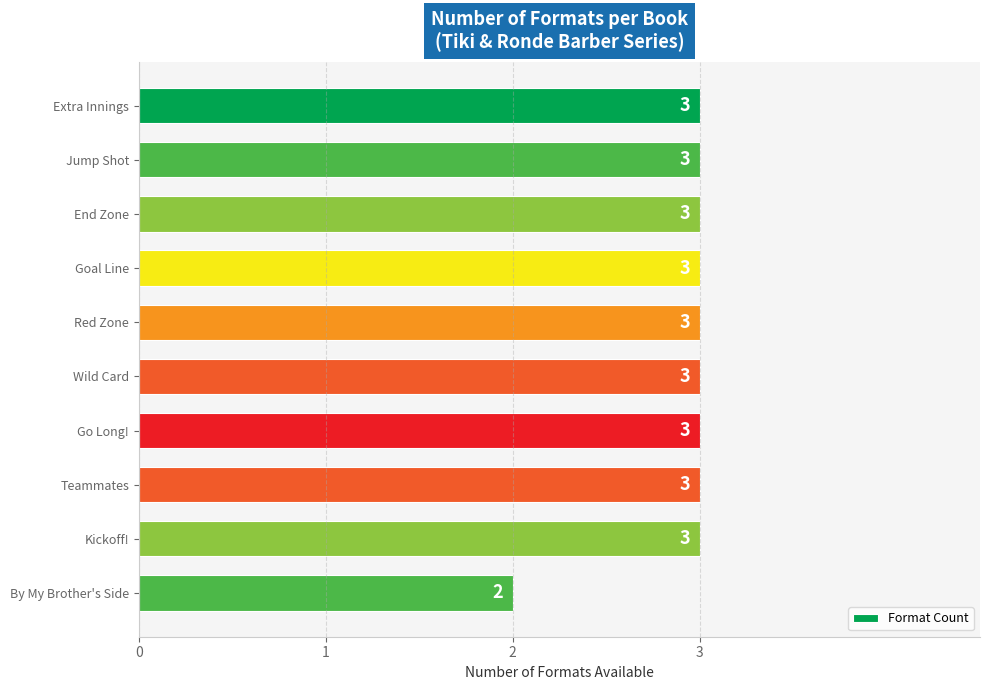

Is it true that the value at End Zone is 1?

False